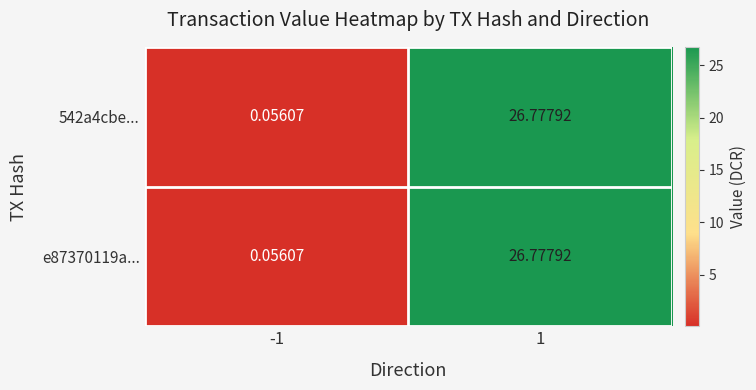

Is the value of e87370119a... at -1 greater than the value of 542a4cbe... at 1?

No